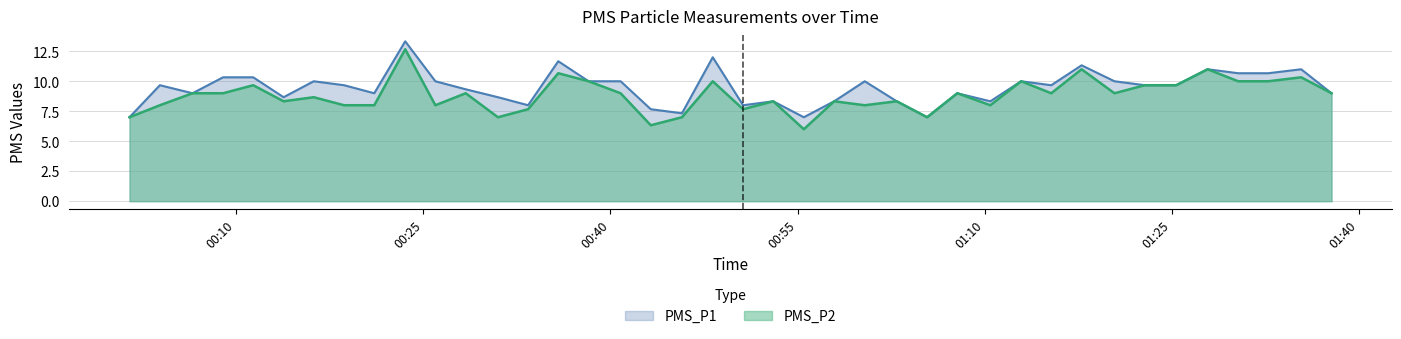

Which series has the largest total across all categories?

PMS_P1